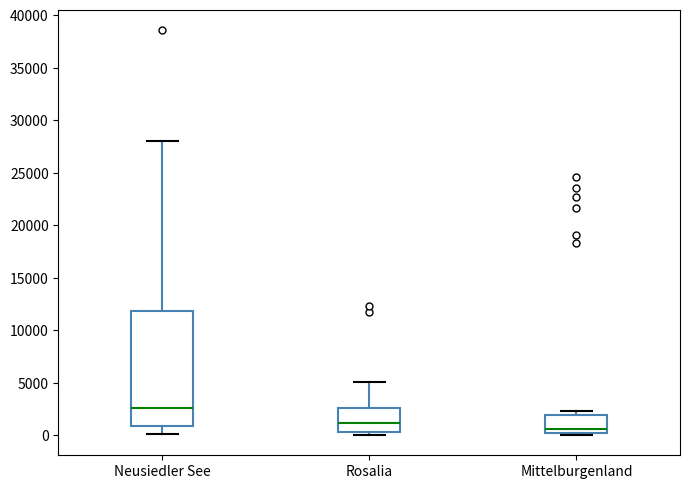

Where does the upper whisker of the box for Rosalia end on the y-axis? The values are not printed on the chart, so give them approximately, as read against the axis.

5000